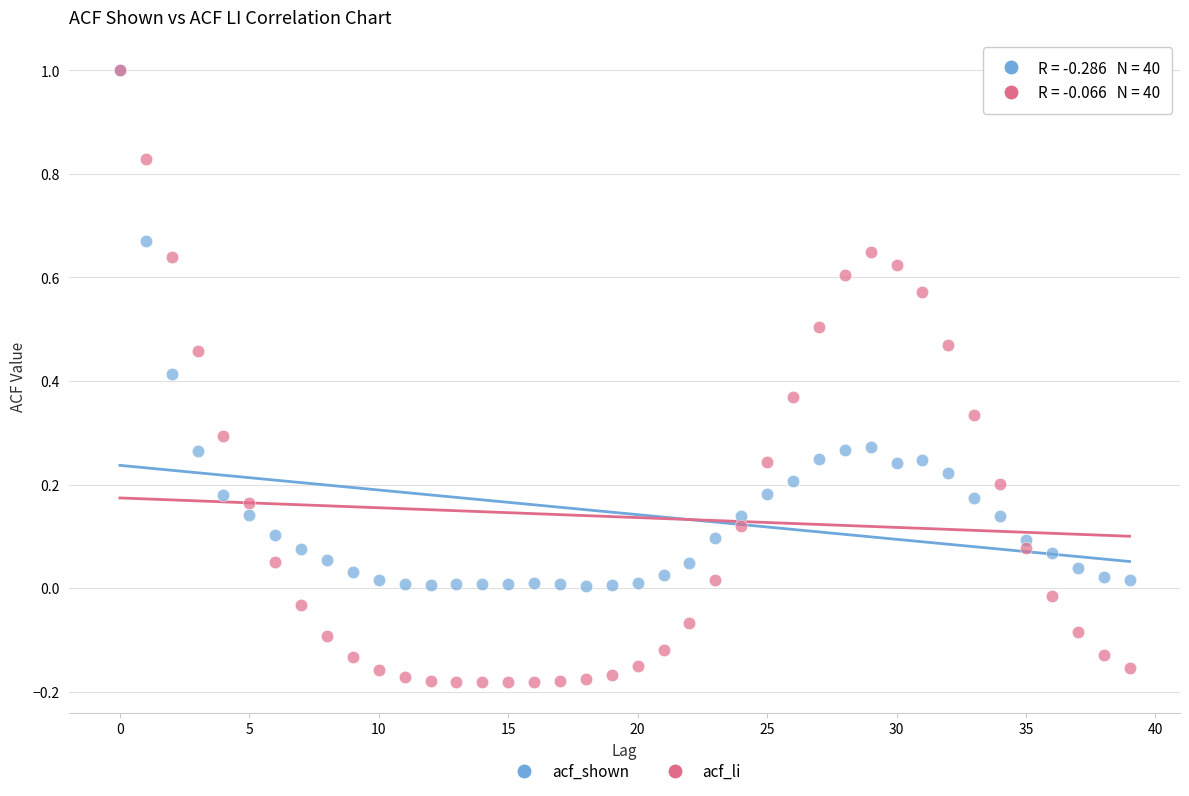

Which series contains the lowest Y value?

acf_li